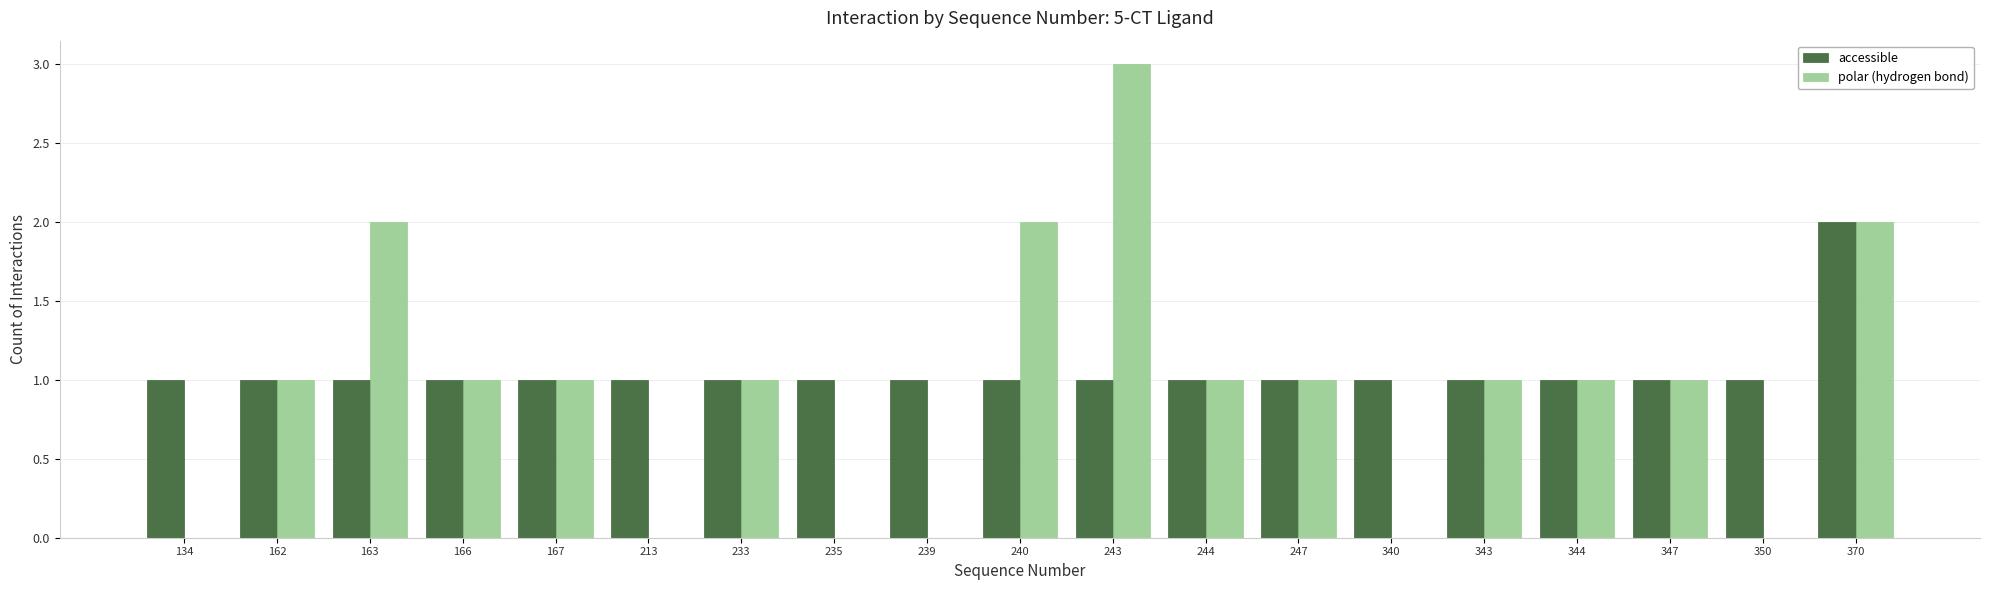

What is the total value across all series at 370?

4